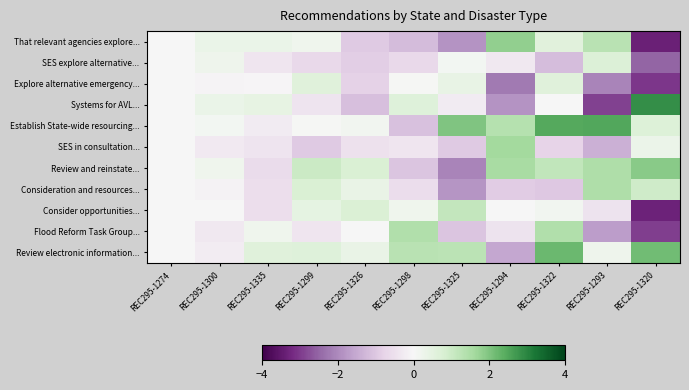

Reading left to right, transcribe all the data shown in this chart.

That relevant agencies explore...: REC295-1274=0.0	REC295-1300=0.3	REC295-1335=0.3	REC295-1299=0.2	REC295-1326=-1.0	REC295-1298=-1.2	REC295-1325=-1.9	REC295-1294=1.8	REC295-1322=0.6	REC295-1293=1.3	REC295-1320=-3.4
SES explore alternative...: REC295-1274=0.0	REC295-1300=0.2	REC295-1335=-0.4	REC295-1299=-0.7	REC295-1326=-0.9	REC295-1298=-0.7	REC295-1325=0.1	REC295-1294=-0.3	REC295-1322=-1.2	REC295-1293=0.7	REC295-1320=-2.5
Explore alternative emergency...: REC295-1274=0.0	REC295-1300=-0.1	REC295-1335=-0.1	REC295-1299=0.6	REC295-1326=-0.8	REC295-1298=0.0	REC295-1325=0.4	REC295-1294=-2.2	REC295-1322=0.6	REC295-1293=-2.1	REC295-1320=-3.0
Systems for AVL...: REC295-1274=0.0	REC295-1300=0.3	REC295-1335=0.4	REC295-1299=-0.4	REC295-1326=-1.1	REC295-1298=0.6	REC295-1325=-0.3	REC295-1294=-1.9	REC295-1322=-0.0	REC295-1293=-2.9	REC295-1320=2.9
Establish State-wide resourcing...: REC295-1274=0.0	REC295-1300=0.1	REC295-1335=-0.3	REC295-1299=0.0	REC295-1326=0.1	REC295-1298=-1.1	REC295-1325=2.0	REC295-1294=1.3	REC295-1322=2.5	REC295-1293=2.5	REC295-1320=0.7
SES in consultation...: REC295-1274=0.0	REC295-1300=-0.3	REC295-1335=-0.4	REC295-1299=-1.0	REC295-1326=-0.5	REC295-1298=-0.4	REC295-1325=-1.0	REC295-1294=1.6	REC295-1322=-0.8	REC295-1293=-1.4	REC295-1320=0.3
Review and reinstate...: REC295-1274=0.0	REC295-1300=0.2	REC295-1335=-0.6	REC295-1299=1.0	REC295-1326=0.8	REC295-1298=-1.1	REC295-1325=-2.1	REC295-1294=1.5	REC295-1322=1.2	REC295-1293=1.4	REC295-1320=1.9
Consideration and resources...: REC295-1274=0.0	REC295-1300=-0.1	REC295-1335=-0.5	REC295-1299=0.8	REC295-1326=0.3	REC295-1298=-0.6	REC295-1325=-1.8	REC295-1294=-0.9	REC295-1322=-1.0	REC295-1293=1.4	REC295-1320=1.0
Consider opportunities...: REC295-1274=0.0	REC295-1300=-0.0	REC295-1335=-0.5	REC295-1299=0.4	REC295-1326=0.7	REC295-1298=0.2	REC295-1325=1.1	REC295-1294=-0.0	REC295-1322=0.1	REC295-1293=-0.5	REC295-1320=-3.3
Flood Reform Task Group...: REC295-1274=0.0	REC295-1300=-0.3	REC295-1335=0.2	REC295-1299=-0.4	REC295-1326=0.0	REC295-1298=1.4	REC295-1325=-1.1	REC295-1294=-0.4	REC295-1322=1.4	REC295-1293=-1.7	REC295-1320=-3.0
Review electronic information...: REC295-1274=0.0	REC295-1300=-0.2	REC295-1335=0.6	REC295-1299=0.6	REC295-1326=0.4	REC295-1298=1.3	REC295-1325=1.3	REC295-1294=-1.5	REC295-1322=2.2	REC295-1293=0.2	REC295-1320=2.2